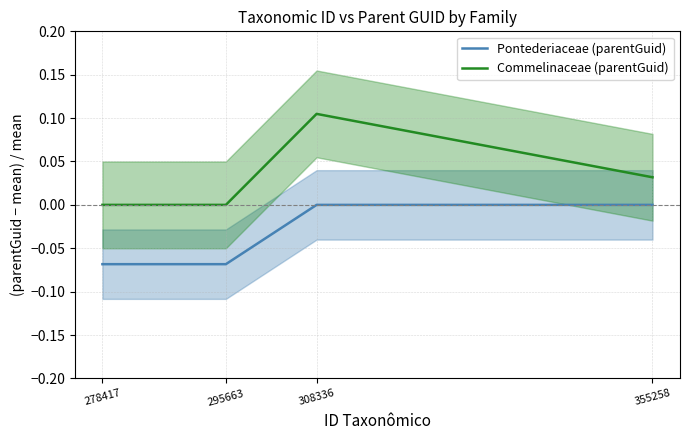

Does the chart have visible grid lines?

Yes